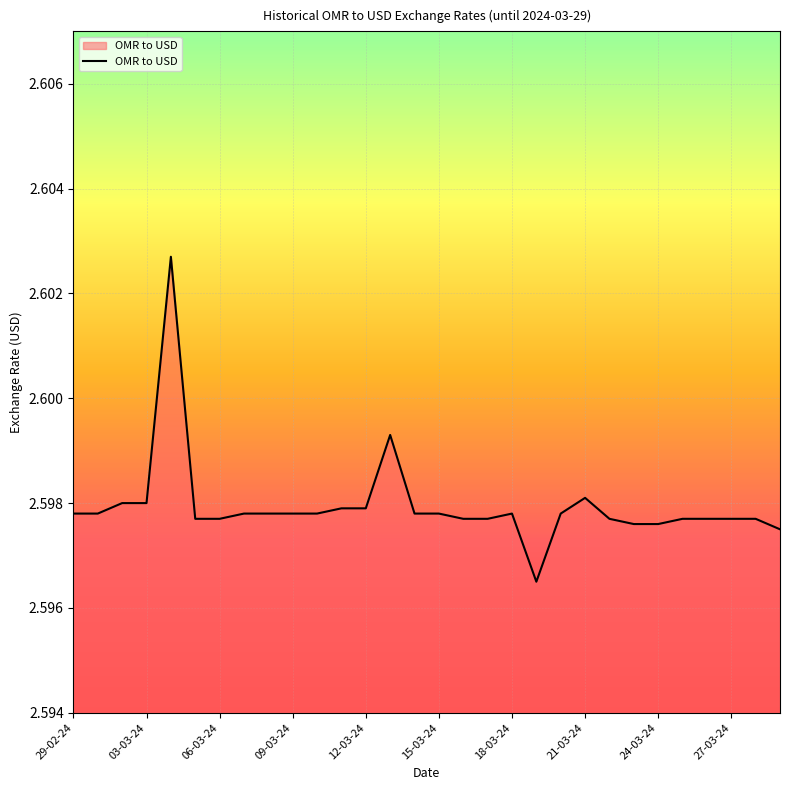

How many lines are shown in the chart?

1